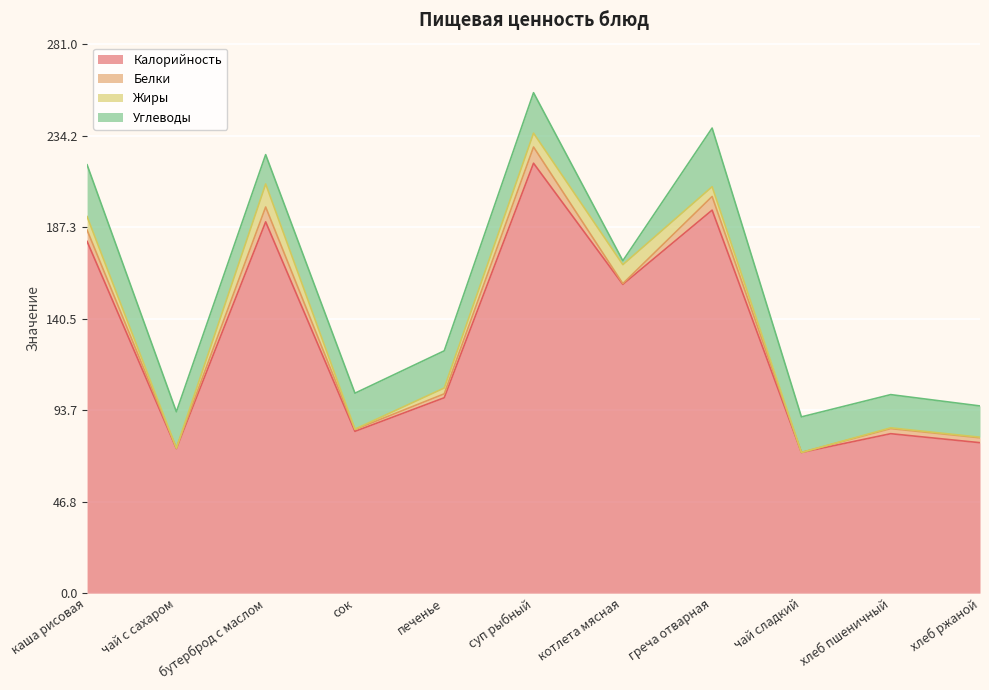

Which series has the widest spread of values?

Калорийность